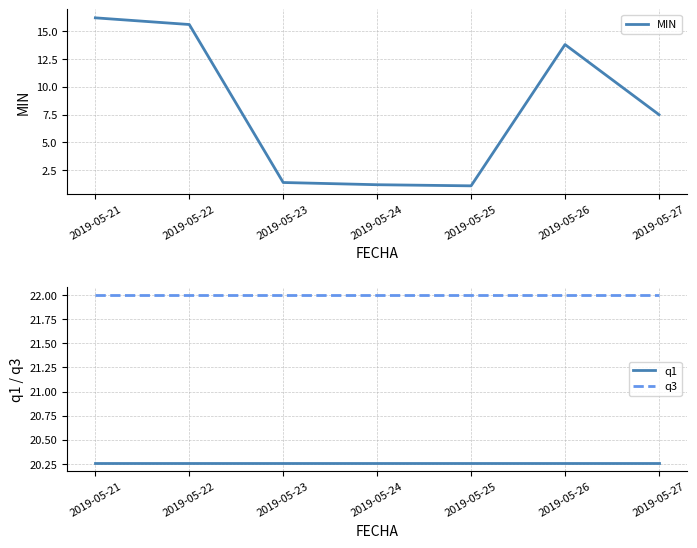

What is the difference between the highest and lowest values at 2019-05-26?

8.2